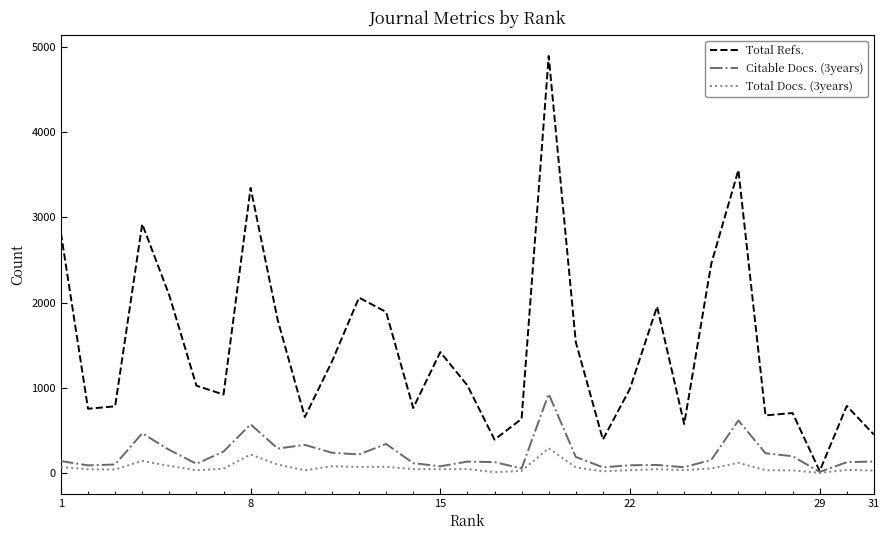

Which series has the largest total across all categories?

Total Refs.